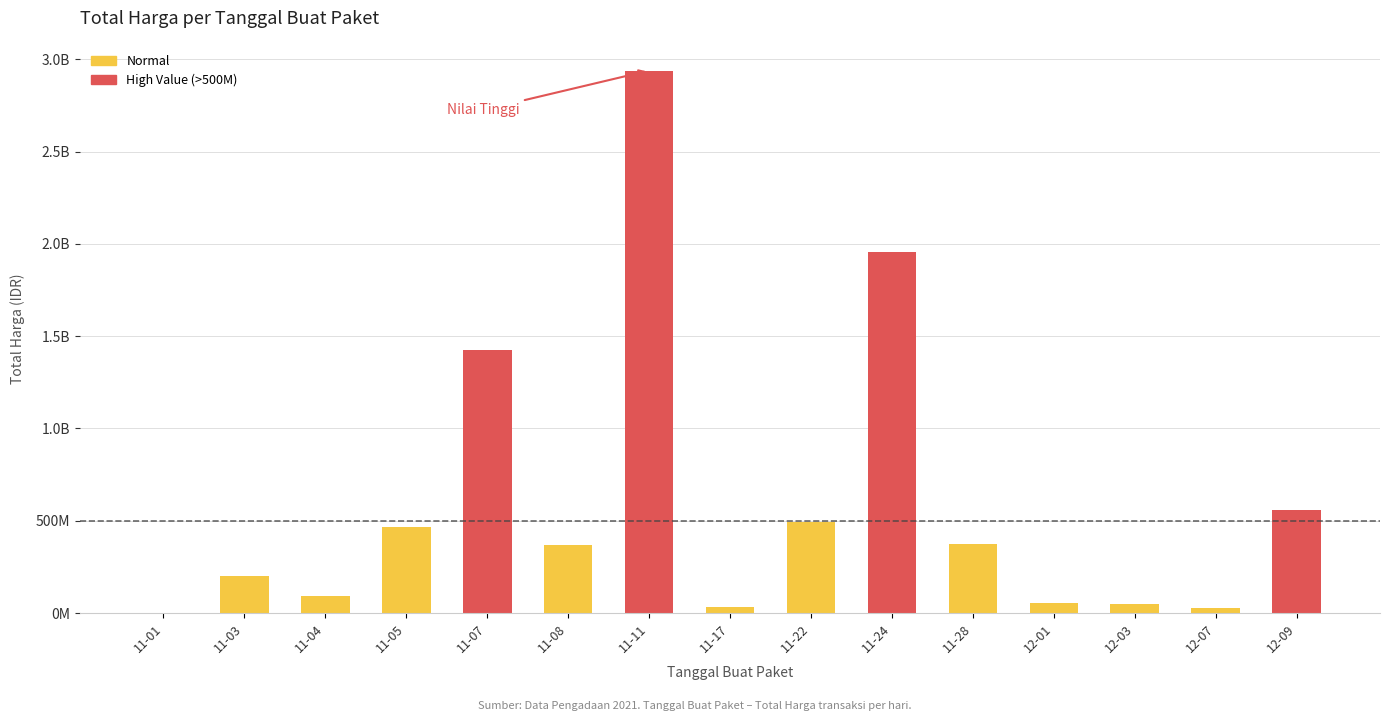

List the labels in order of value, smallest first.

2021-11-01, 2021-12-07, 2021-11-17, 2021-12-03, 2021-12-01, 2021-11-04, 2021-11-03, 2021-11-08, 2021-11-28, 2021-11-05, 2021-11-22, 2021-12-09, 2021-11-07, 2021-11-24, 2021-11-11